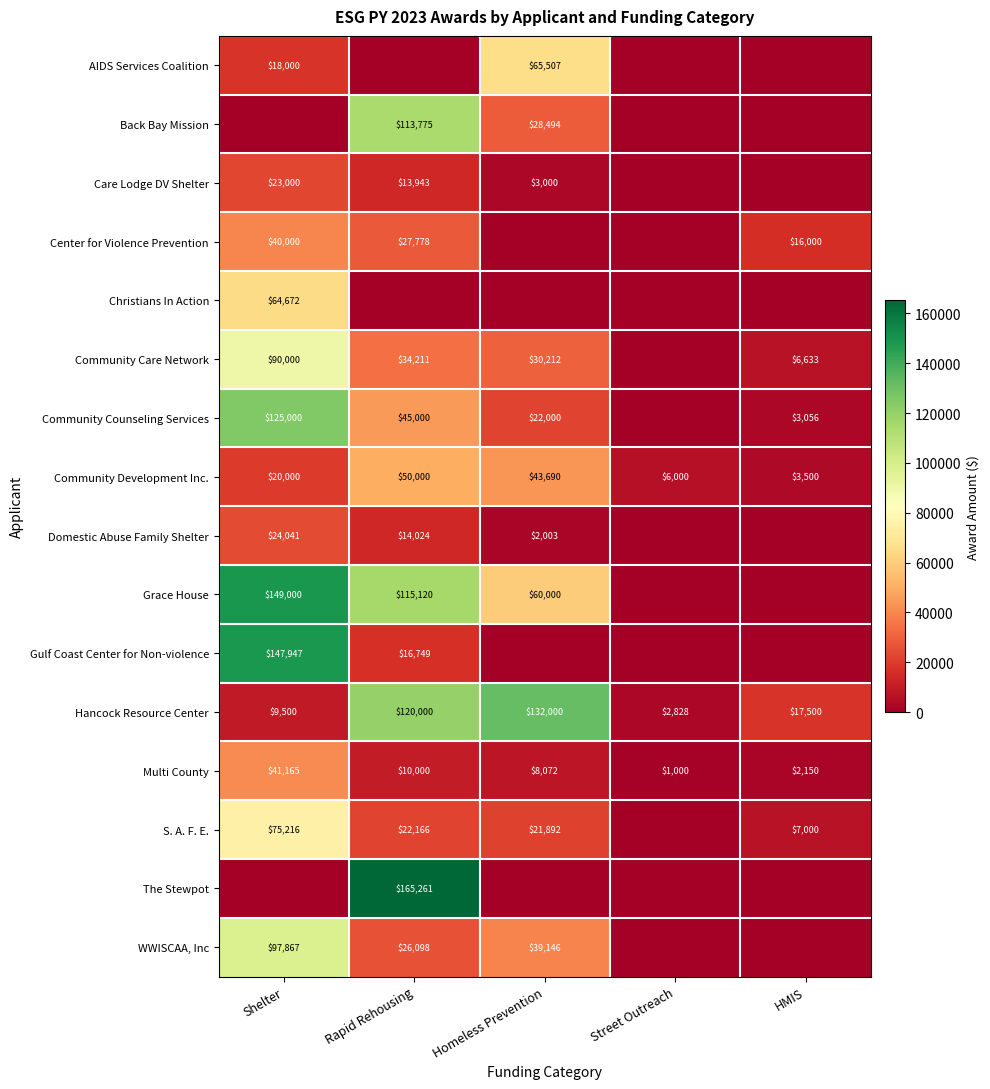

What is the difference between the Multi County values at Rapid Rehousing and HMIS?

7850